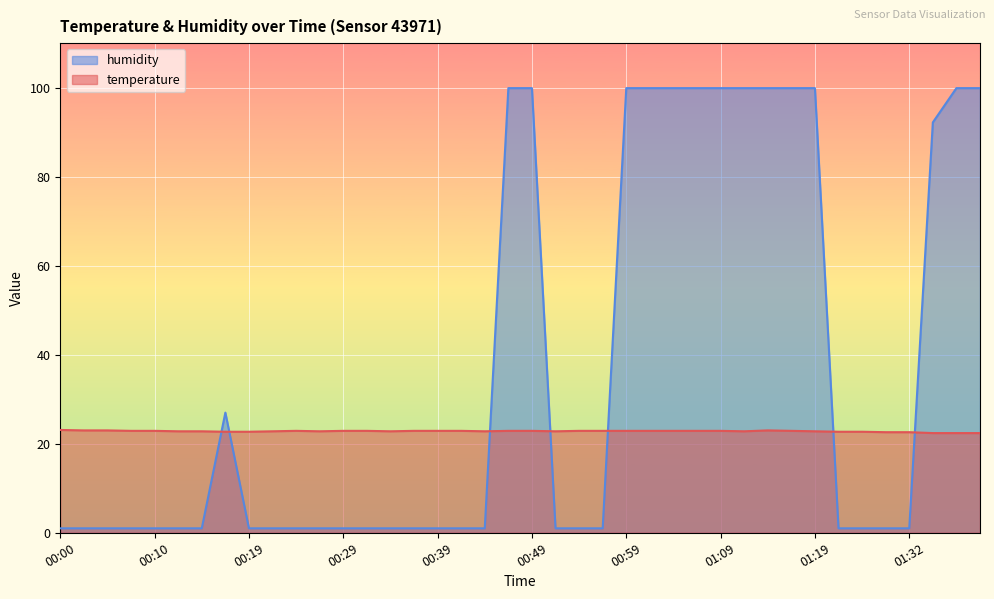

Reading left to right, transcribe all the data shown in this chart.

temperature: 23.1	23.0	23.0	22.9	22.9	22.8	22.8	22.7	22.7	22.8	22.9	22.8	22.9	22.9	22.8	22.9	22.9	22.9	22.8	22.9	22.9	22.8	22.9	22.9	22.9	22.9	22.9	22.9	22.9	22.8	23.0	22.9	22.8	22.7	22.7	22.6	22.6	22.4	22.4	22.4
humidity: 1.0	1.0	1.0	1.0	1.0	1.0	1.0	27.0	1.0	1.0	1.0	1.0	1.0	1.0	1.0	1.0	1.0	1.0	1.0	99.9	99.9	1.0	1.0	1.0	99.9	99.9	99.9	99.9	99.9	99.9	99.9	99.9	99.9	1.0	1.0	1.0	1.0	92.2	99.9	99.9